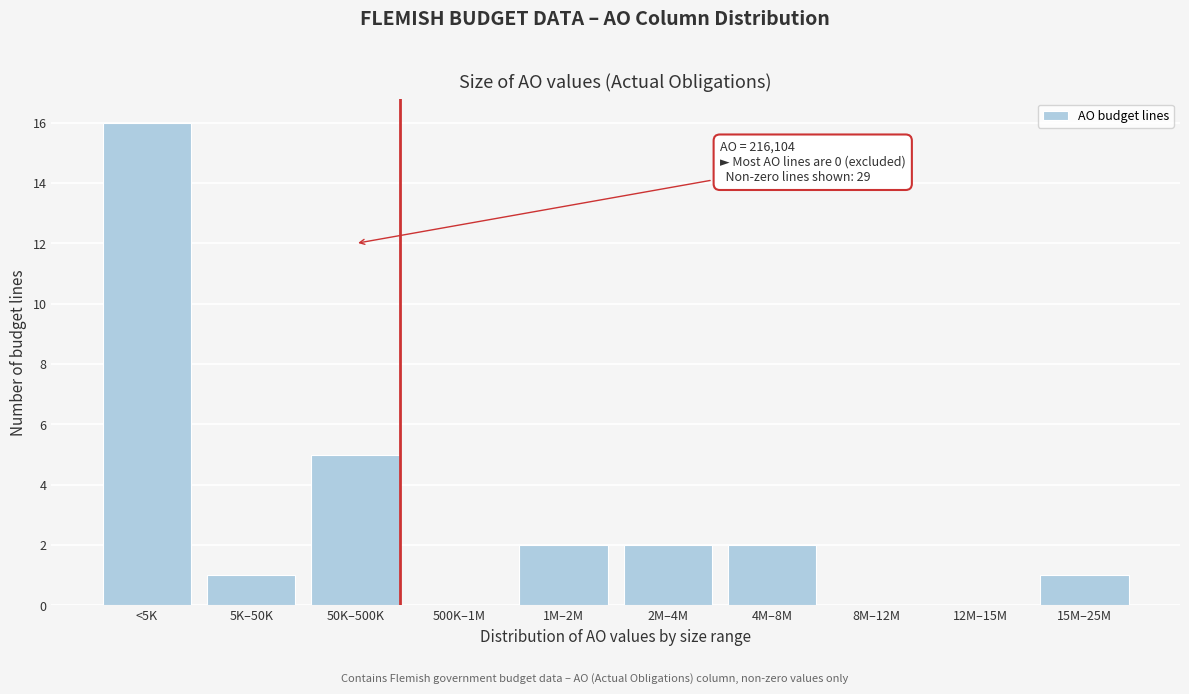

Reading right to left, what are all the values shown in this chart?

15M–25M=1	12M–15M=0	8M–12M=0	4M–8M=2	2M–4M=2	1M–2M=2	500K–1M=0	50K–500K=5	5K–50K=1	<5K=16